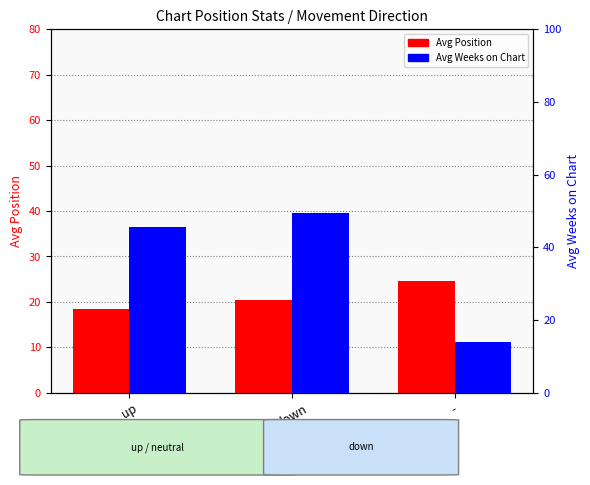

The Avg Position series shows 18.4 at up. True or false?

True